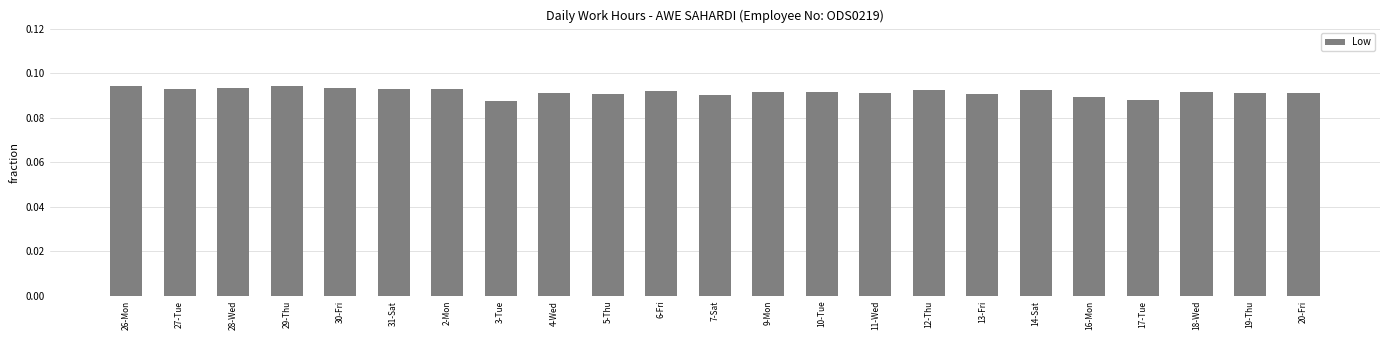

At which label is the value closest to 9?

7-Sat